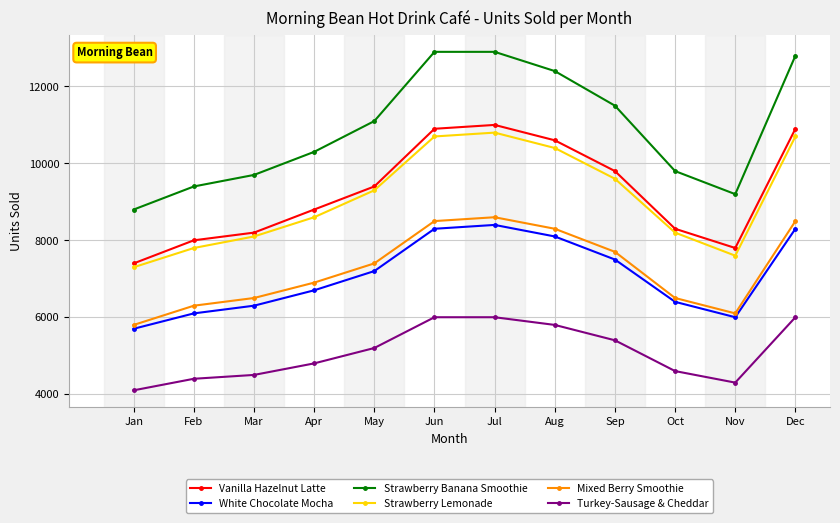

Reading right to left, extract all data points from this chart.

Vanilla Hazelnut Latte: Dec=10900	Nov=7800	Oct=8300	Sep=9800	Aug=10600	Jul=11000	Jun=10900	May=9400	Apr=8800	Mar=8200	Feb=8000	Jan=7400
White Chocolate Mocha: Dec=8300	Nov=6000	Oct=6400	Sep=7500	Aug=8100	Jul=8400	Jun=8300	May=7200	Apr=6700	Mar=6300	Feb=6100	Jan=5700
Strawberry Banana Smoothie: Dec=12800	Nov=9200	Oct=9800	Sep=11500	Aug=12400	Jul=12900	Jun=12900	May=11100	Apr=10300	Mar=9700	Feb=9400	Jan=8800
Strawberry Lemonade: Dec=10700	Nov=7600	Oct=8200	Sep=9600	Aug=10400	Jul=10800	Jun=10700	May=9300	Apr=8600	Mar=8100	Feb=7800	Jan=7300
Mixed Berry Smoothie: Dec=8500	Nov=6100	Oct=6500	Sep=7700	Aug=8300	Jul=8600	Jun=8500	May=7400	Apr=6900	Mar=6500	Feb=6300	Jan=5800
Turkey-Sausage & Cheddar: Dec=6000	Nov=4300	Oct=4600	Sep=5400	Aug=5800	Jul=6000	Jun=6000	May=5200	Apr=4800	Mar=4500	Feb=4400	Jan=4100